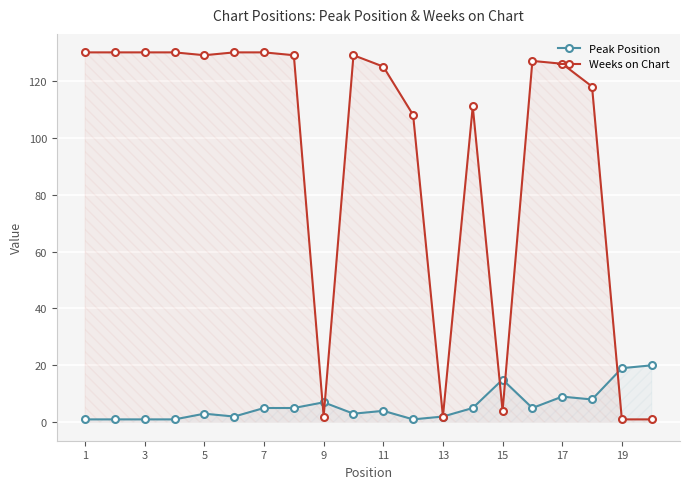

What is the value of the Peak Position point at the 8th from the left?

5